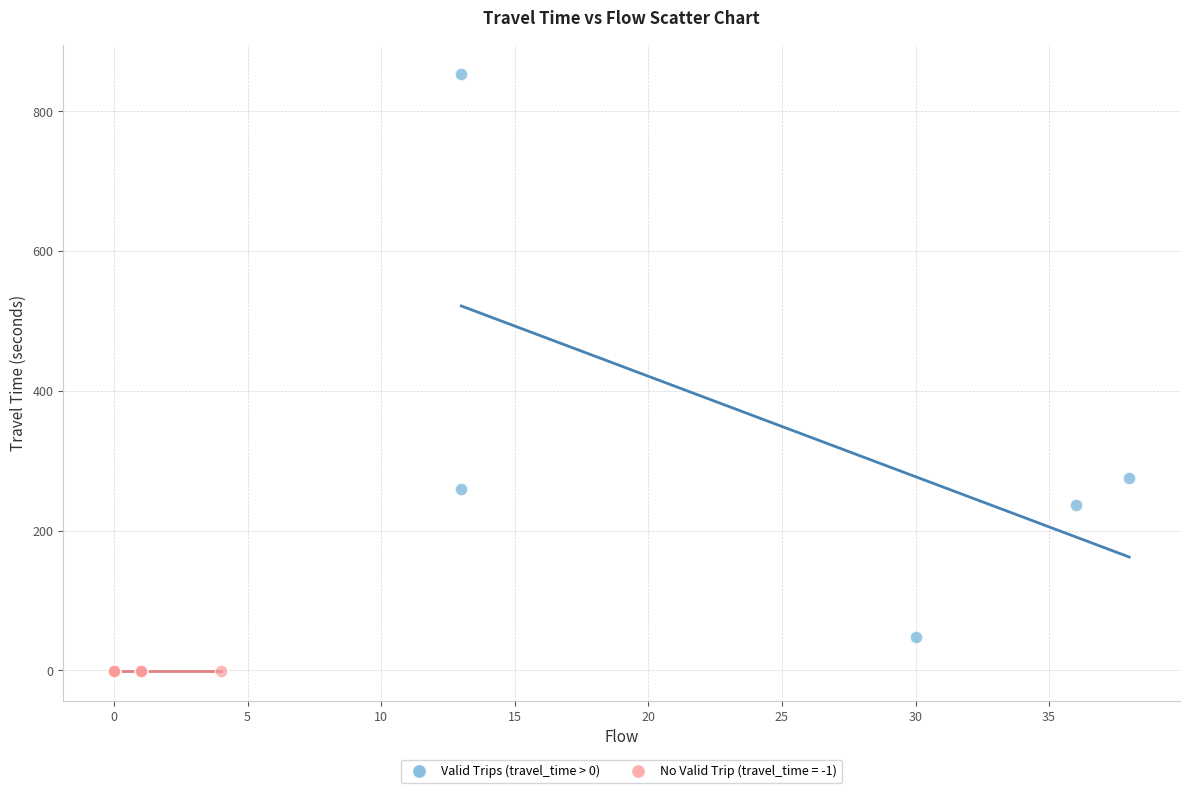

Which series contains the lowest Y value?

No Valid Trip (travel_time = -1)